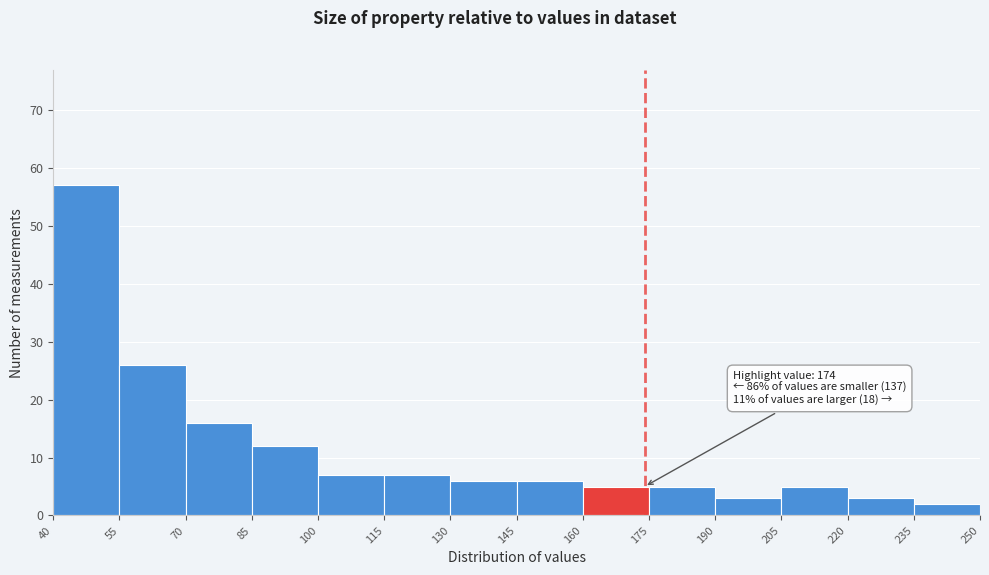

Which range on the x-axis has the tallest bar?

40 to 55